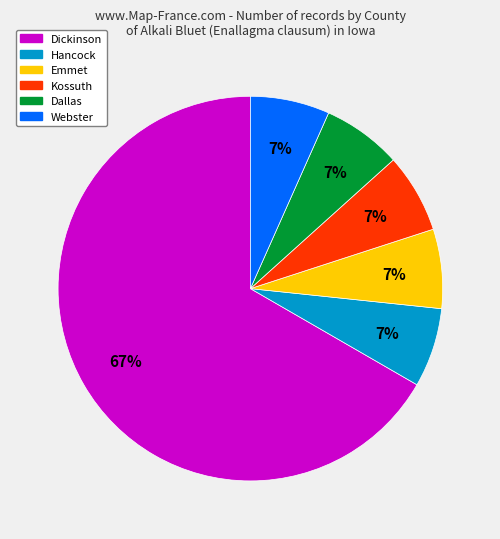

To the nearest percent, what is the average slice percentage?

17%